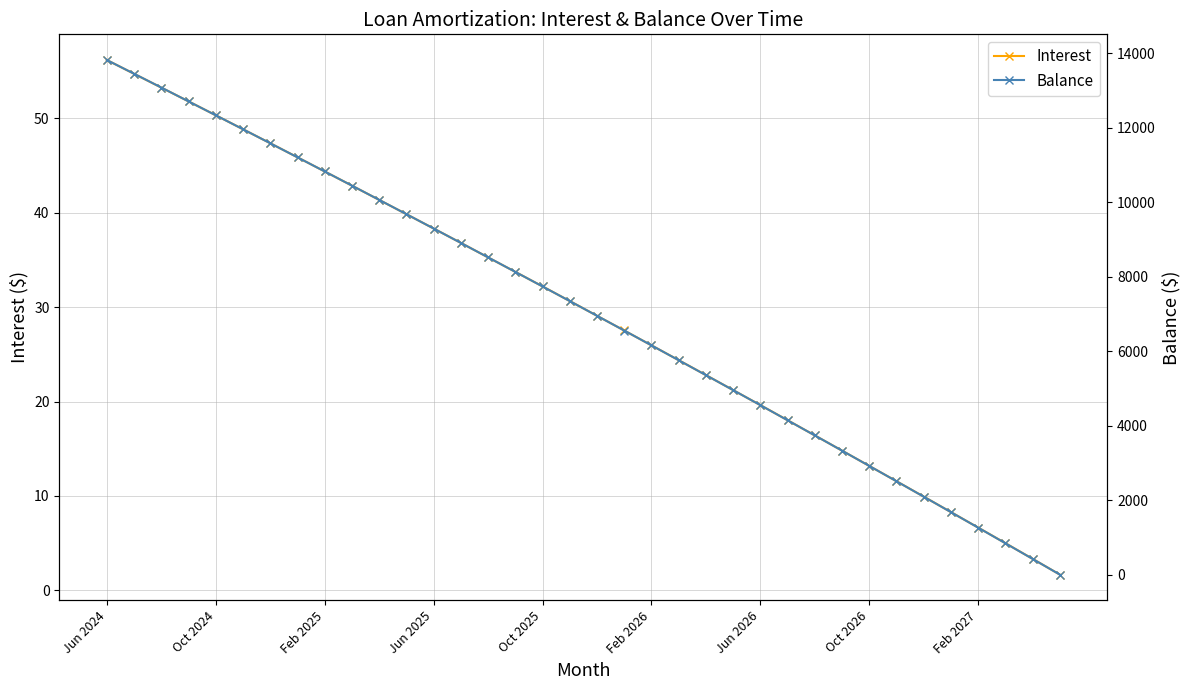

Does the chart have visible grid lines?

Yes